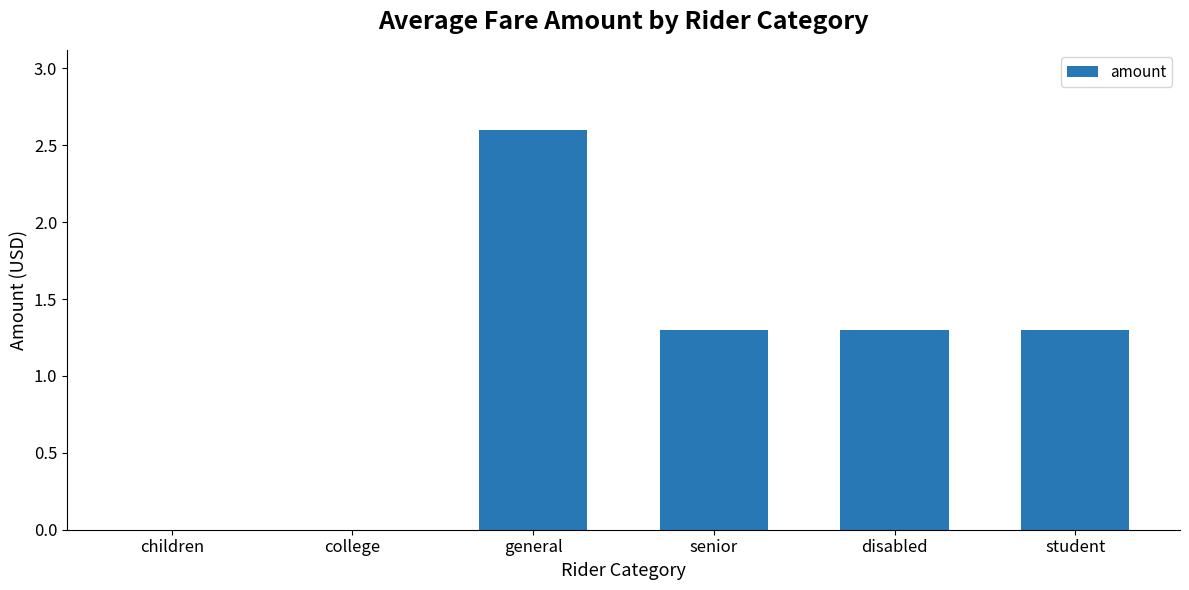

Which has a higher value, general or senior?

general